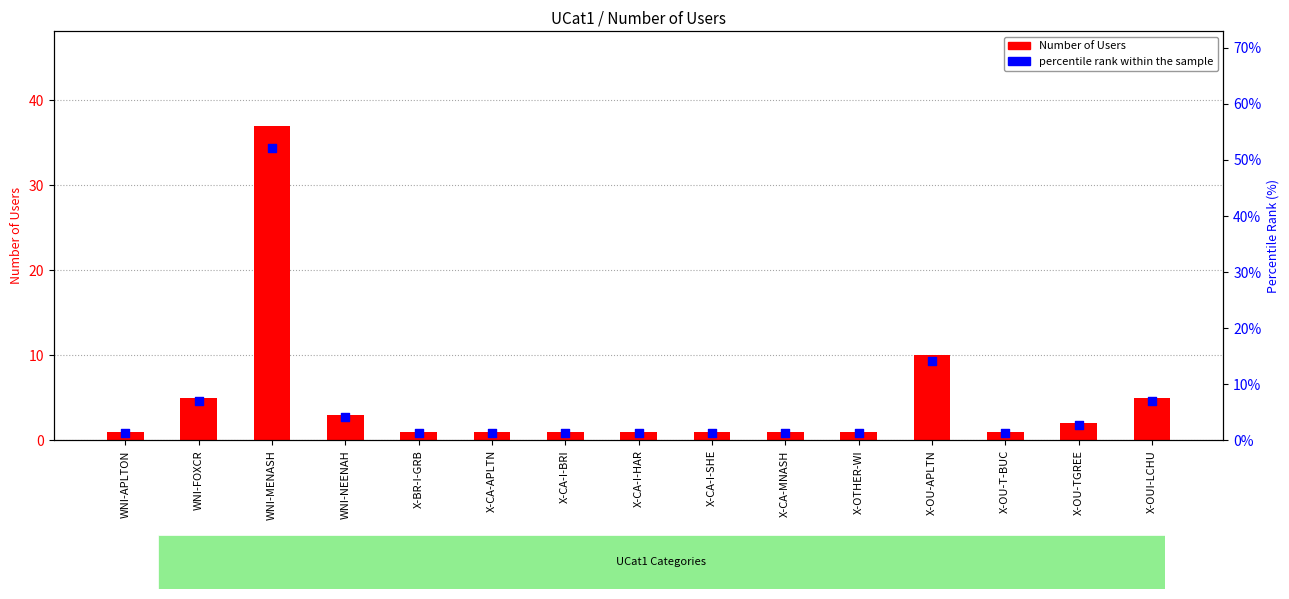

What is the total value across all series at X-CA-I-SHE?

2.4